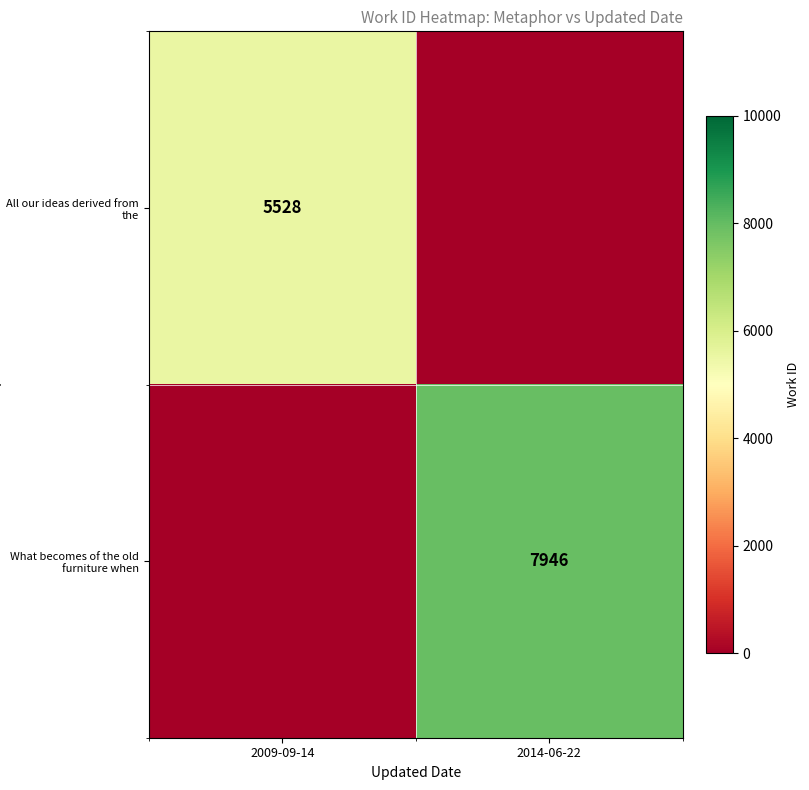

Is the value of All our ideas derived from the at 2009-09-14 greater than the value of What becomes of the old furniture when at 2014-06-22?

No